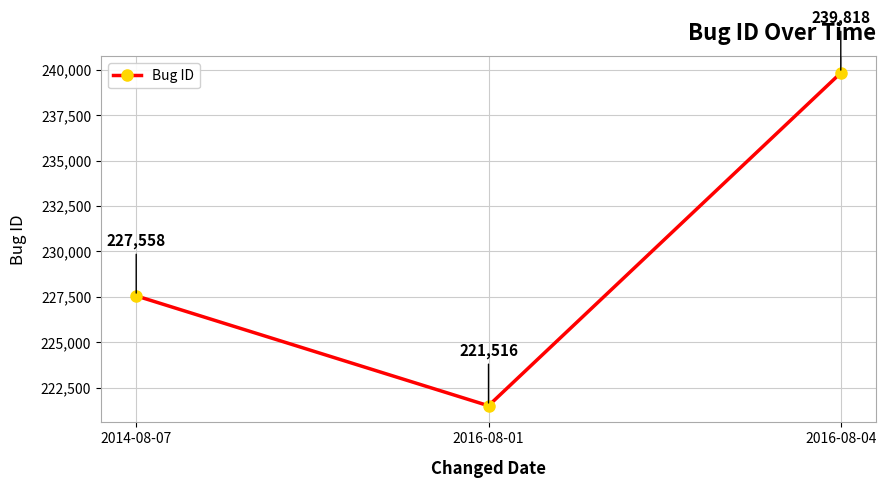

What is the sum of the values at 2014-08-07 and 2016-08-04?

467376